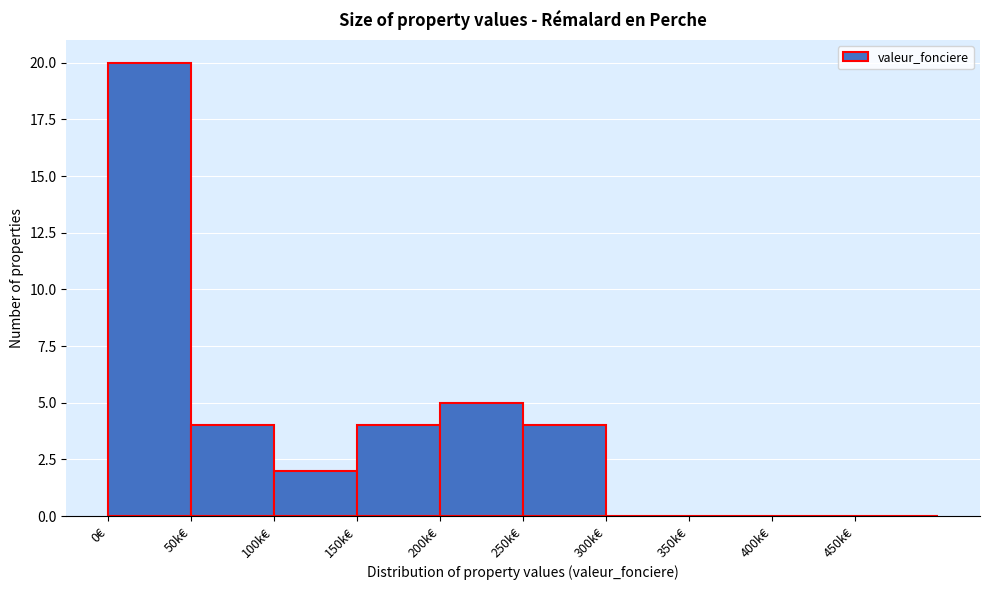

Reading left to right, extract all data points from this chart.

0€=20	50k€=4	100k€=2	150k€=4	200k€=5	250k€=4	300k€=0	350k€=0	400k€=0	450k€=0